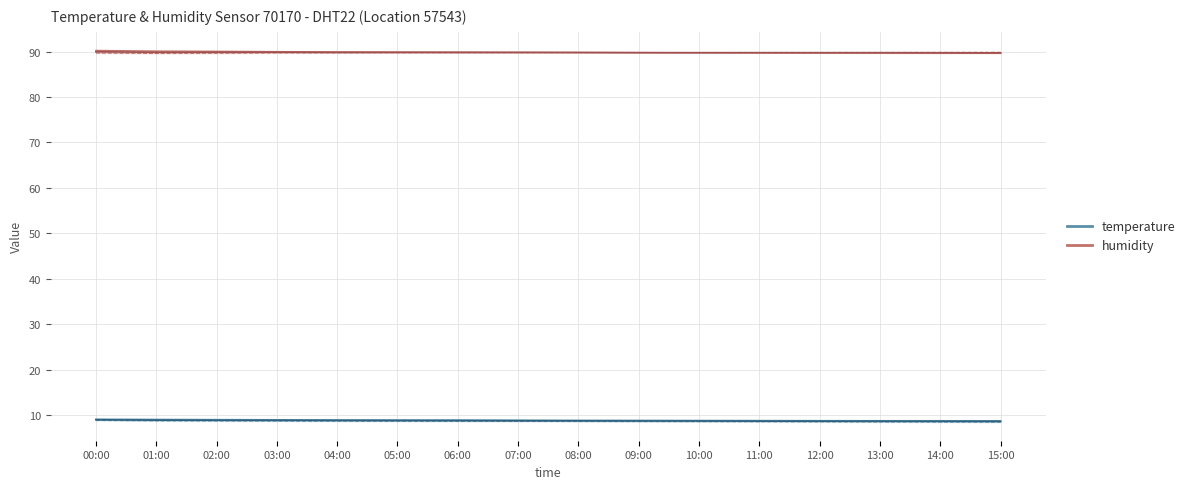

How many lines are shown in the chart?

2